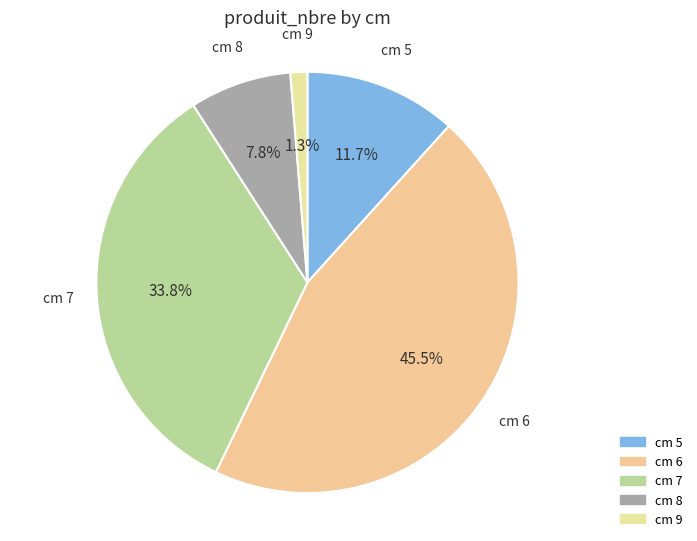

Count the number of slices in the pie.

5